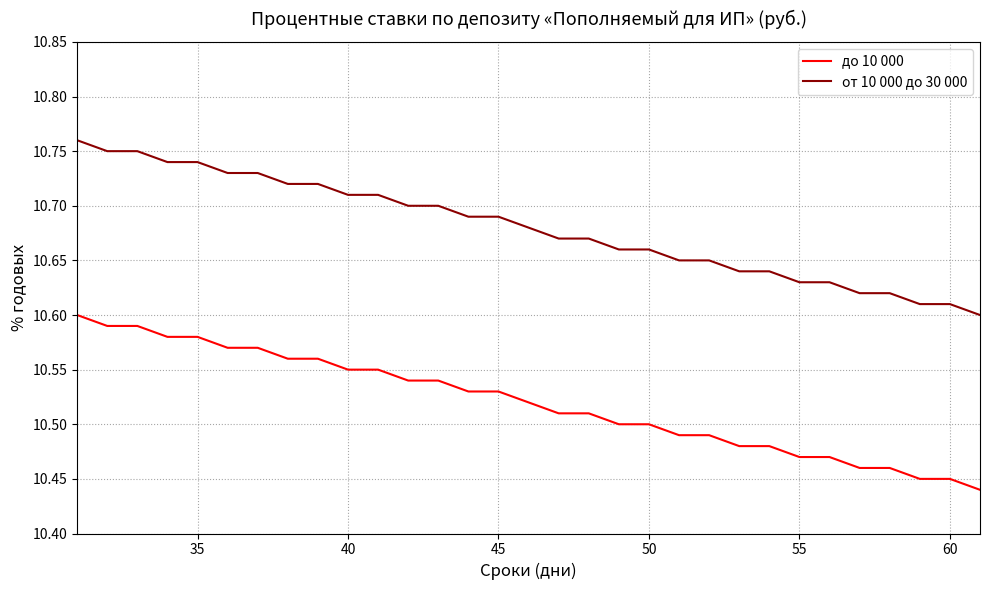

Count the number of data series in this chart.

2